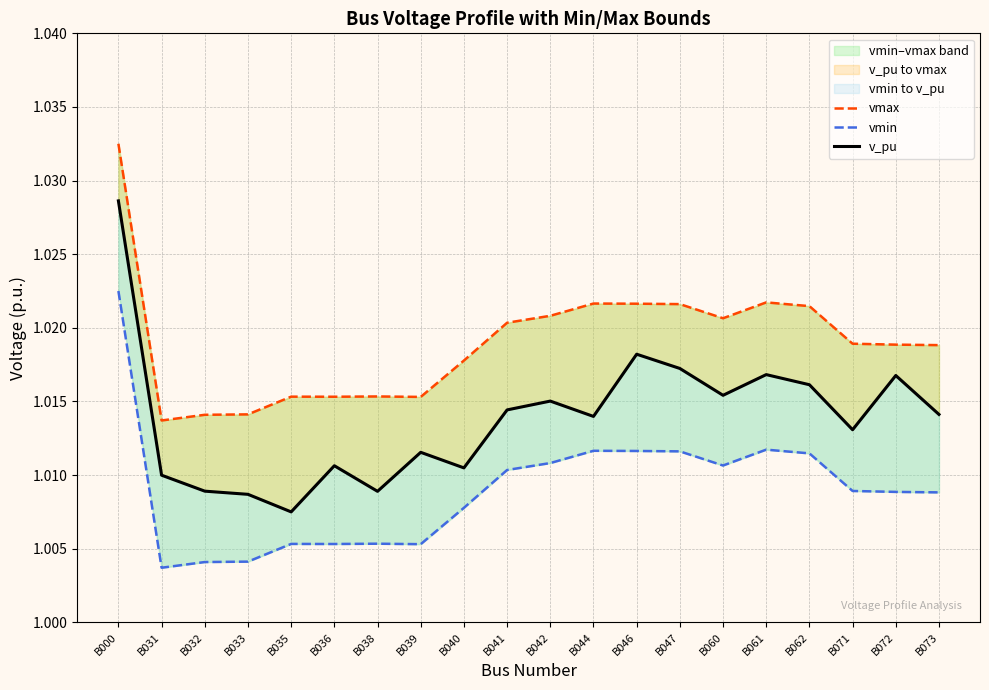

Rank the series by their maximum value, from lowest to highest.

vmin, v_pu, vmax